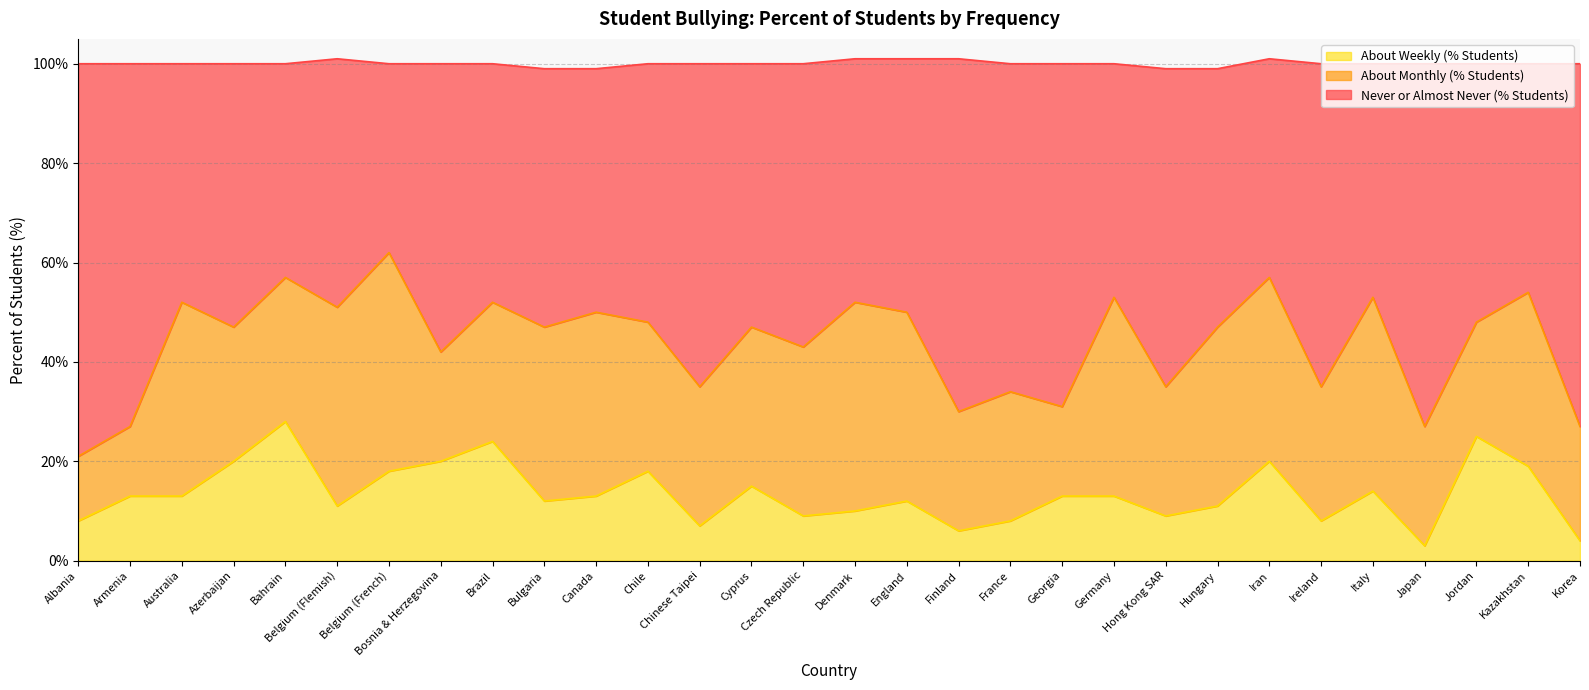

In About Weekly (% Students), how many points are higher than both neighbors (excluding endpoints)?

8